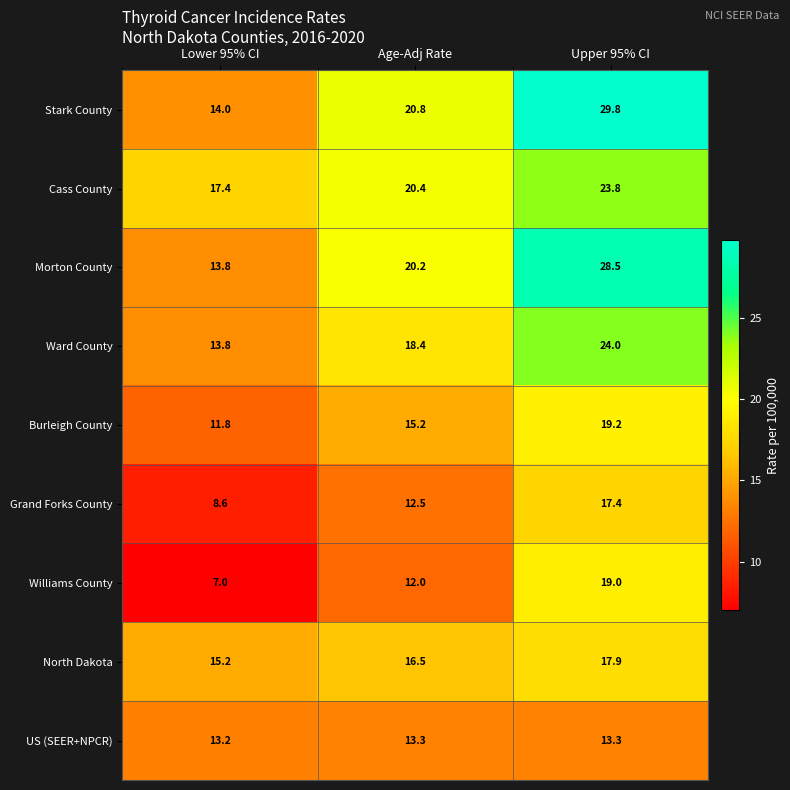

How many series are shown in this chart?

9